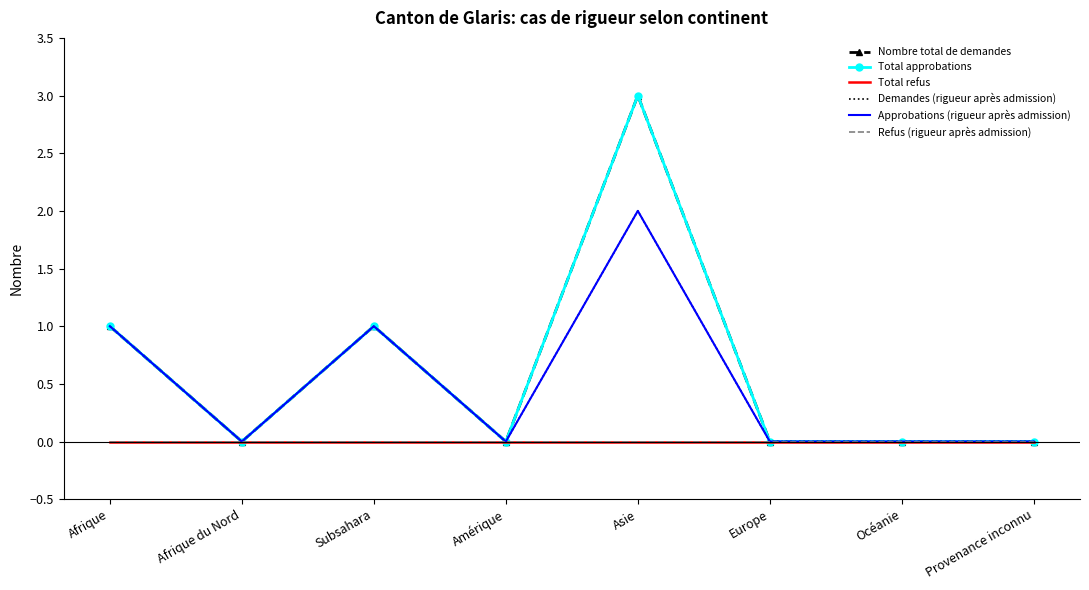

Between Subsahara and Europe, which series saw the biggest shift?

Nombre total de demandes